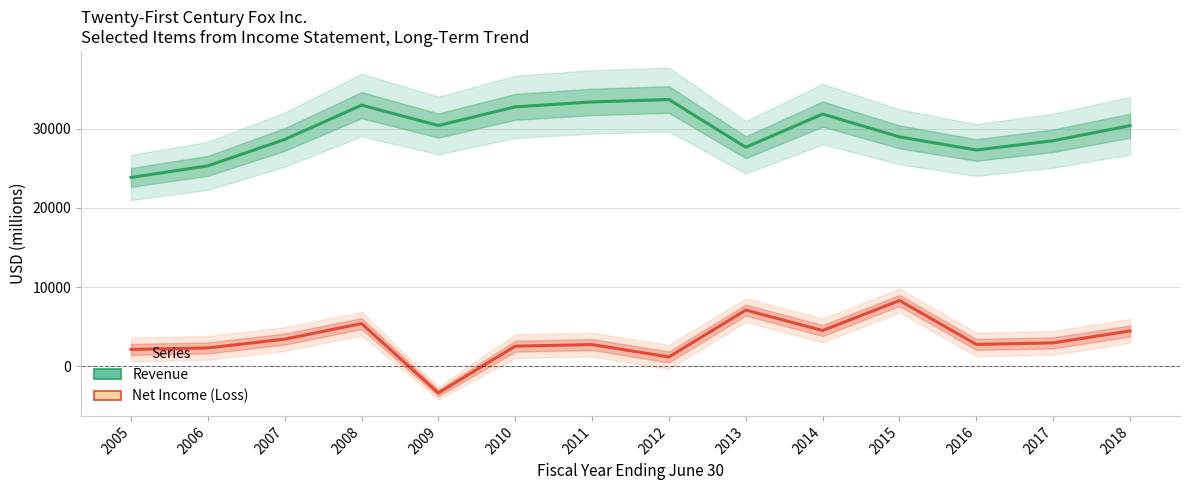

At how many categories does at least one series exceed 7064?

14